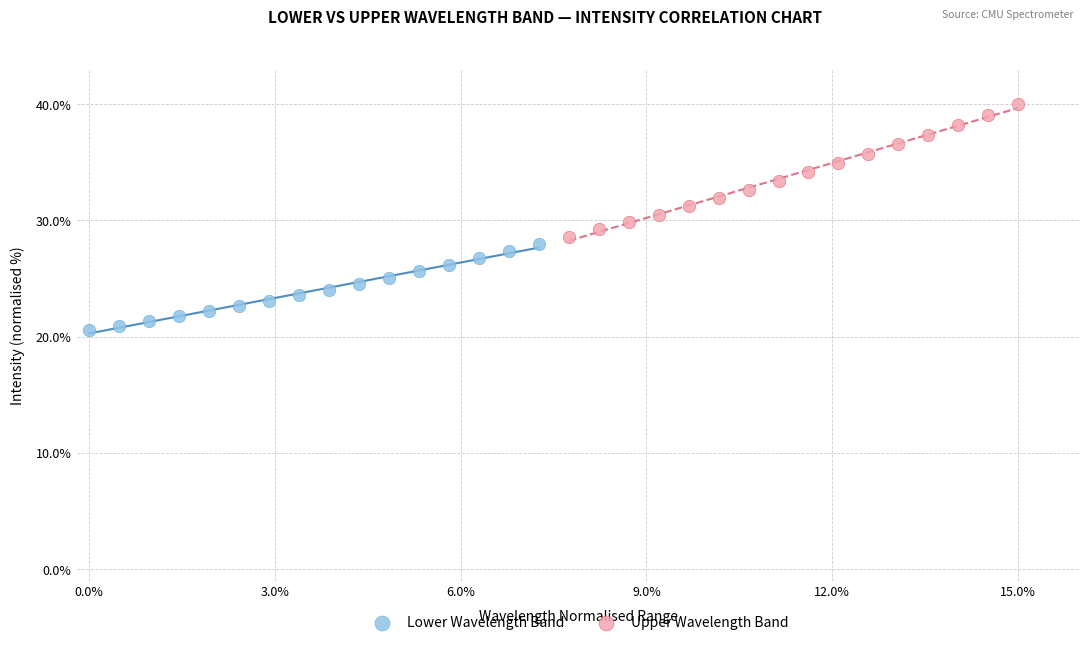

Which series reaches the maximum Y coordinate?

Upper Wavelength Band